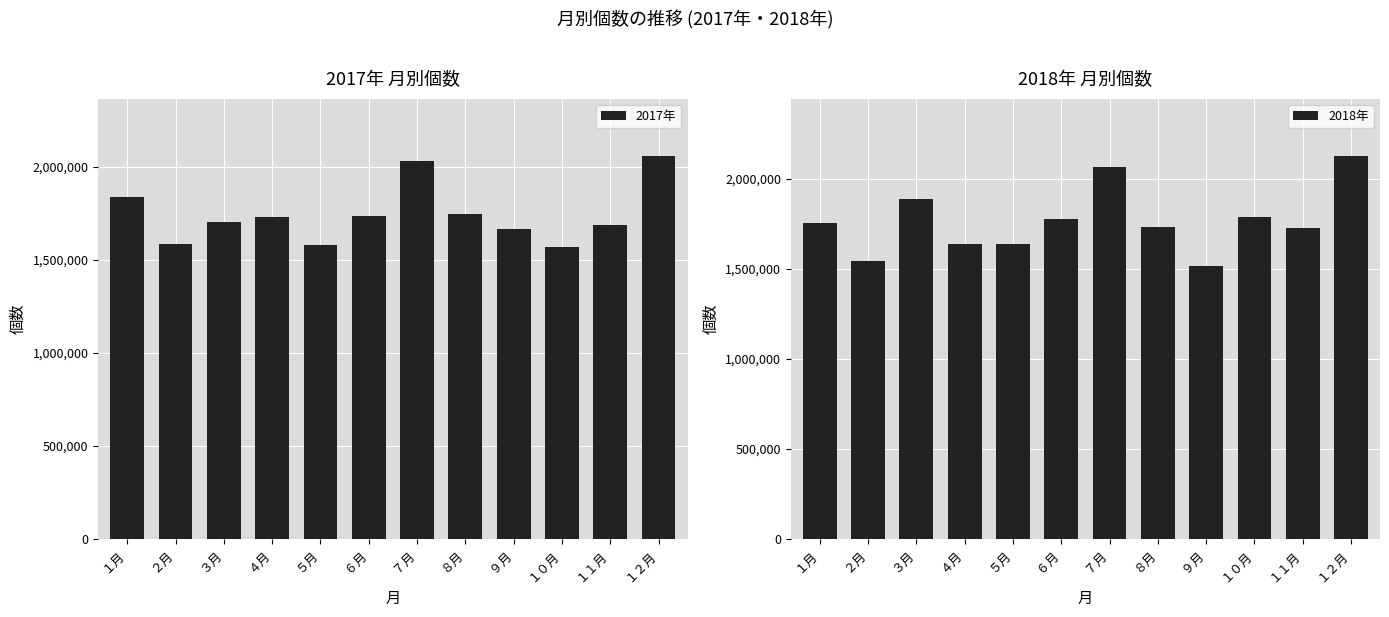

What position from the left is １月?

1